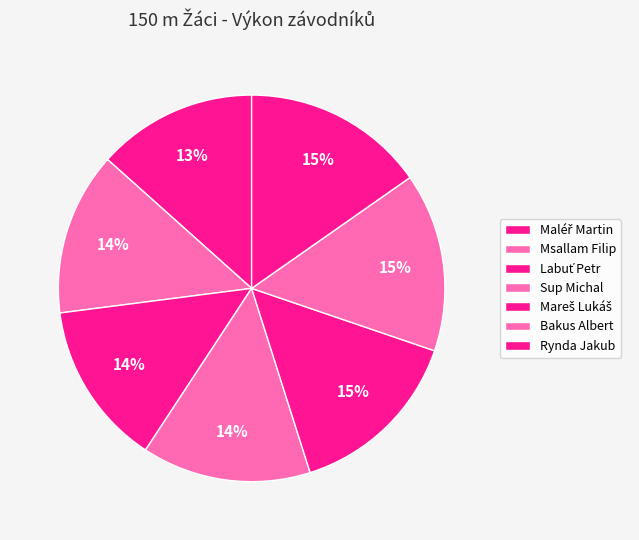

The Maléř Martin slice represents 1% of the pie. True or false?

False